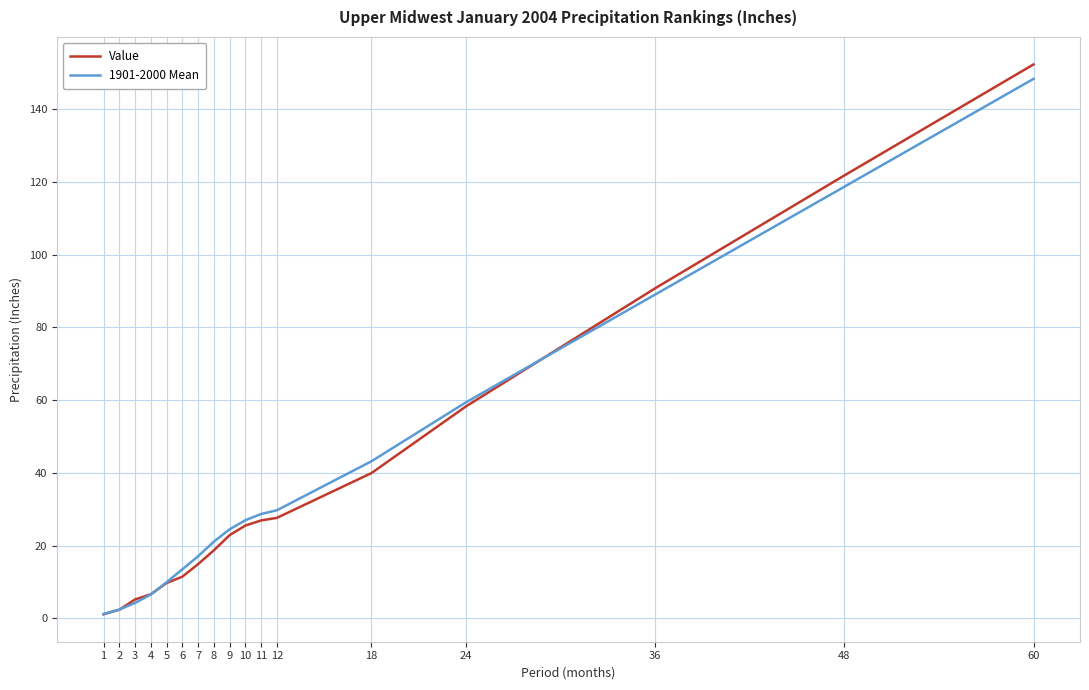

Count the number of categories in the chart.

17